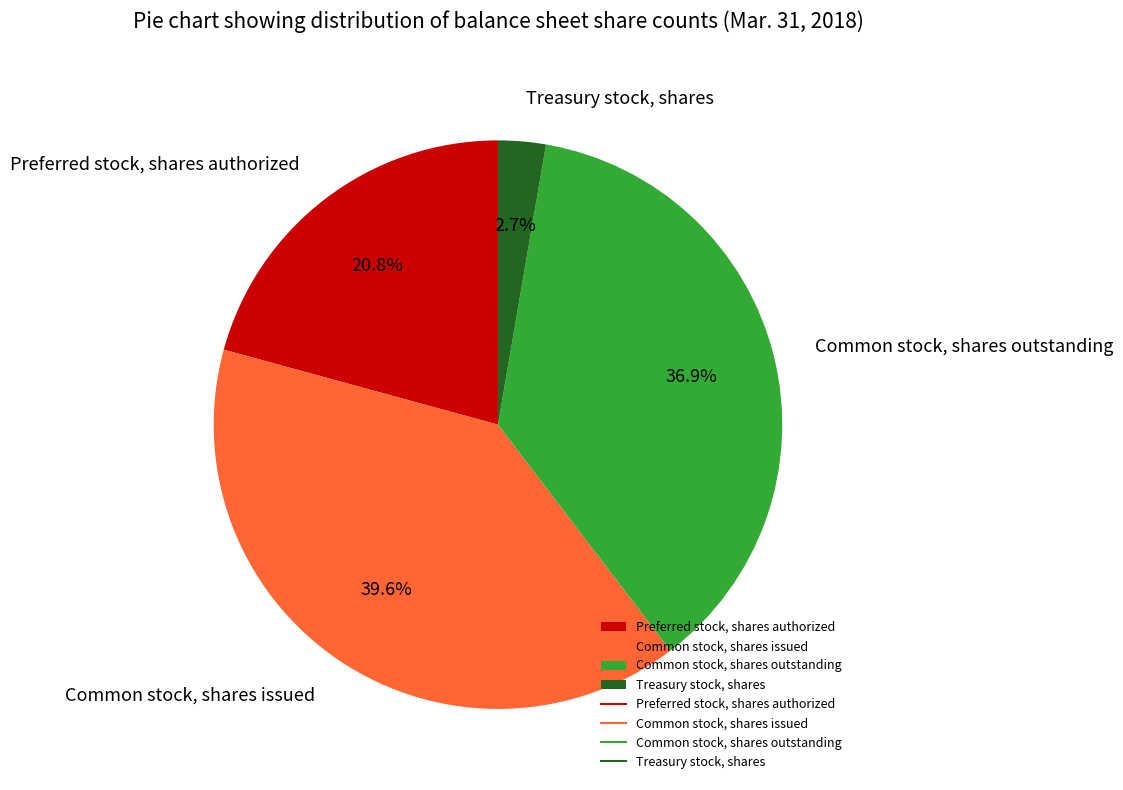

Is the sum of Common stock, shares outstanding and Treasury stock, shares greater than half?

No